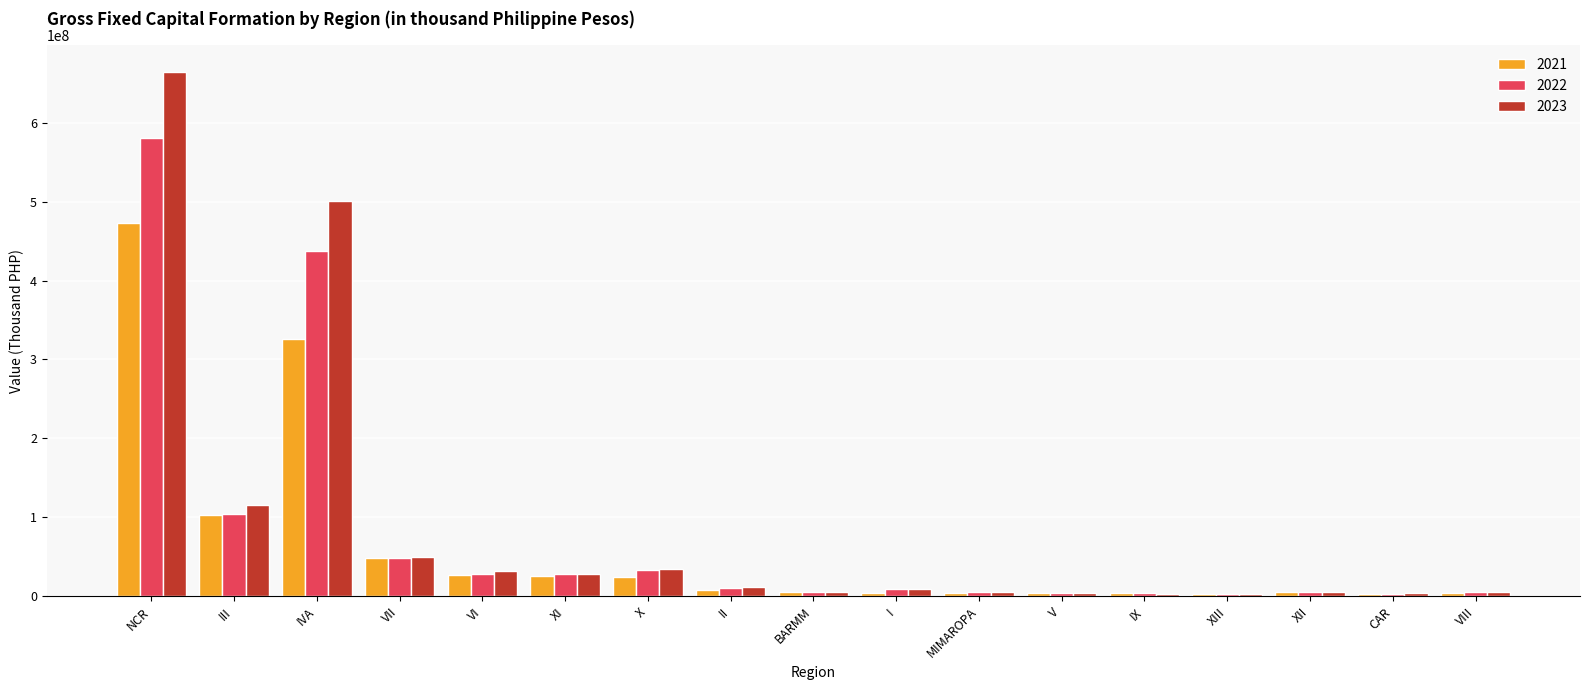

How many bars are there in total?

51